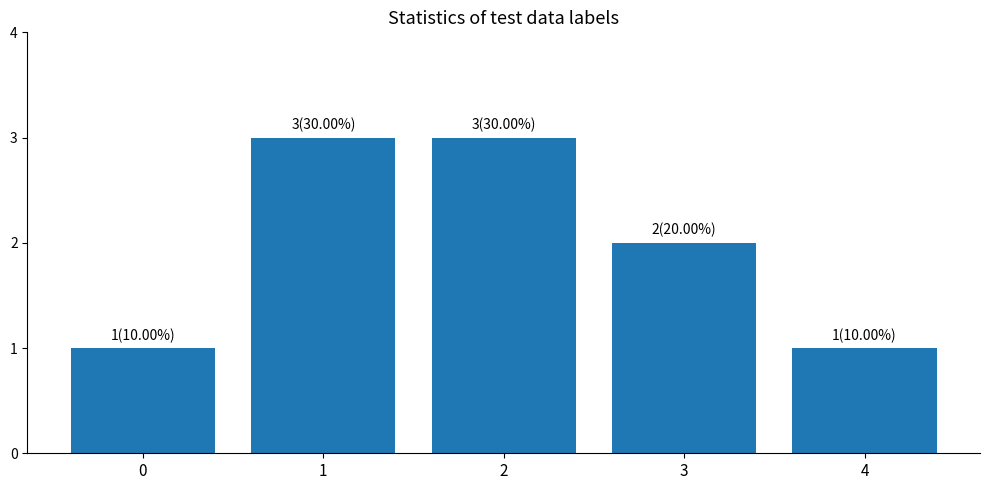

How many values are below 2?

2